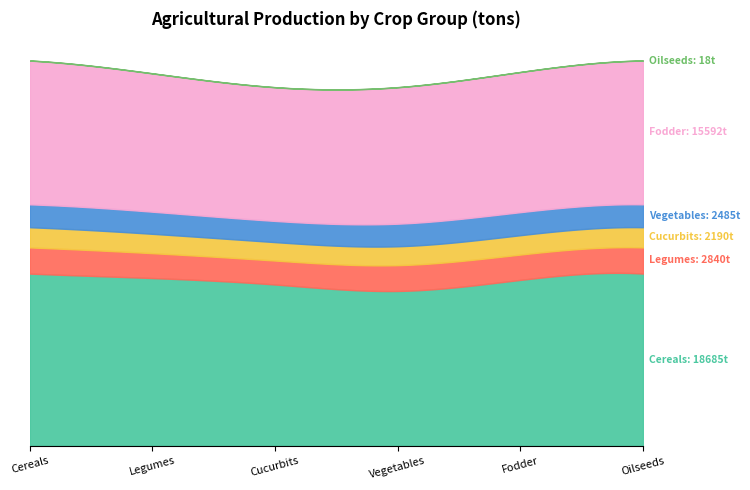

Does the chart have visible grid lines?

No